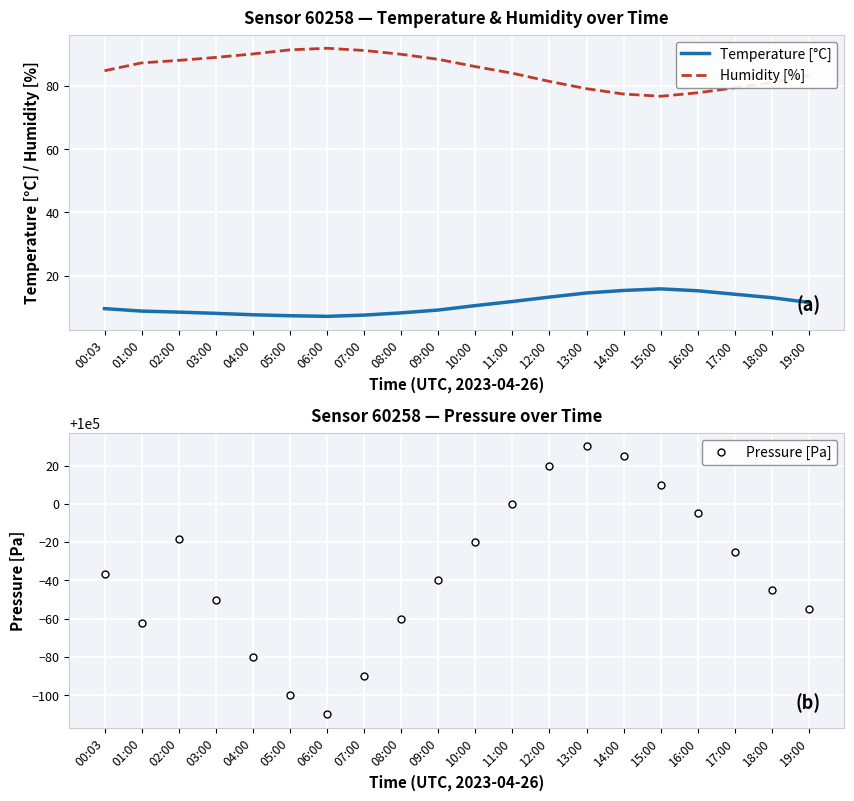

Reading left to right, list all the values displayed in this chart.

Temperature [°C]: 00:03=9.6	01:00=8.8	02:00=8.4	03:00=8.1	04:00=7.6	05:00=7.3	06:00=7.1	07:00=7.5	08:00=8.2	09:00=9.1	10:00=10.5	11:00=11.8	12:00=13.2	13:00=14.5	14:00=15.3	15:00=15.8	16:00=15.2	17:00=14.1	18:00=13.0	19:00=11.5
Humidity [%]: 00:03=84.9	01:00=87.4	02:00=88.2	03:00=89.1	04:00=90.2	05:00=91.5	06:00=92.0	07:00=91.3	08:00=90.1	09:00=88.5	10:00=86.2	11:00=84.1	12:00=81.5	13:00=79.2	14:00=77.5	15:00=76.8	16:00=77.9	17:00=79.5	18:00=81.2	19:00=83.4
Pressure [Pa]: 00:03=99963.6	01:00=99937.7	02:00=99981.4	03:00=99950.0	04:00=99920.0	05:00=99900.0	06:00=99890.0	07:00=99910.0	08:00=99940.0	09:00=99960.0	10:00=99980.0	11:00=100000.1	12:00=100020.0	13:00=100030.0	14:00=100025.0	15:00=100010.0	16:00=99995.0	17:00=99975.0	18:00=99955.0	19:00=99945.0